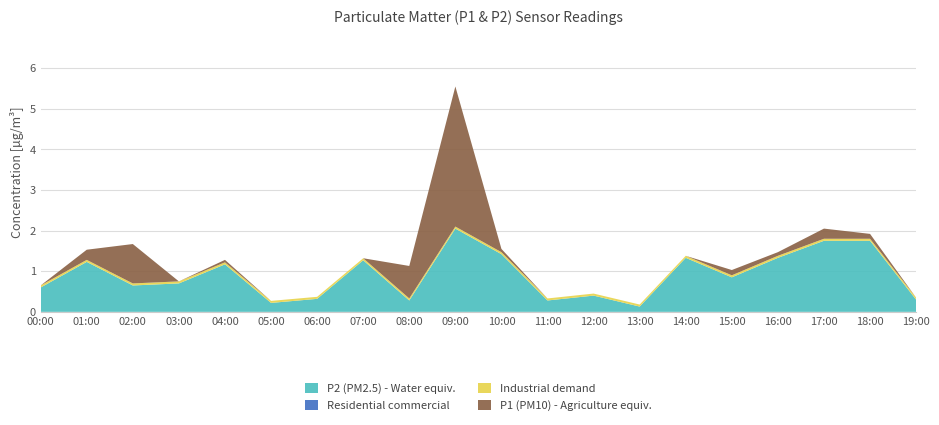

At which category is the sum across all series the highest?

09:00